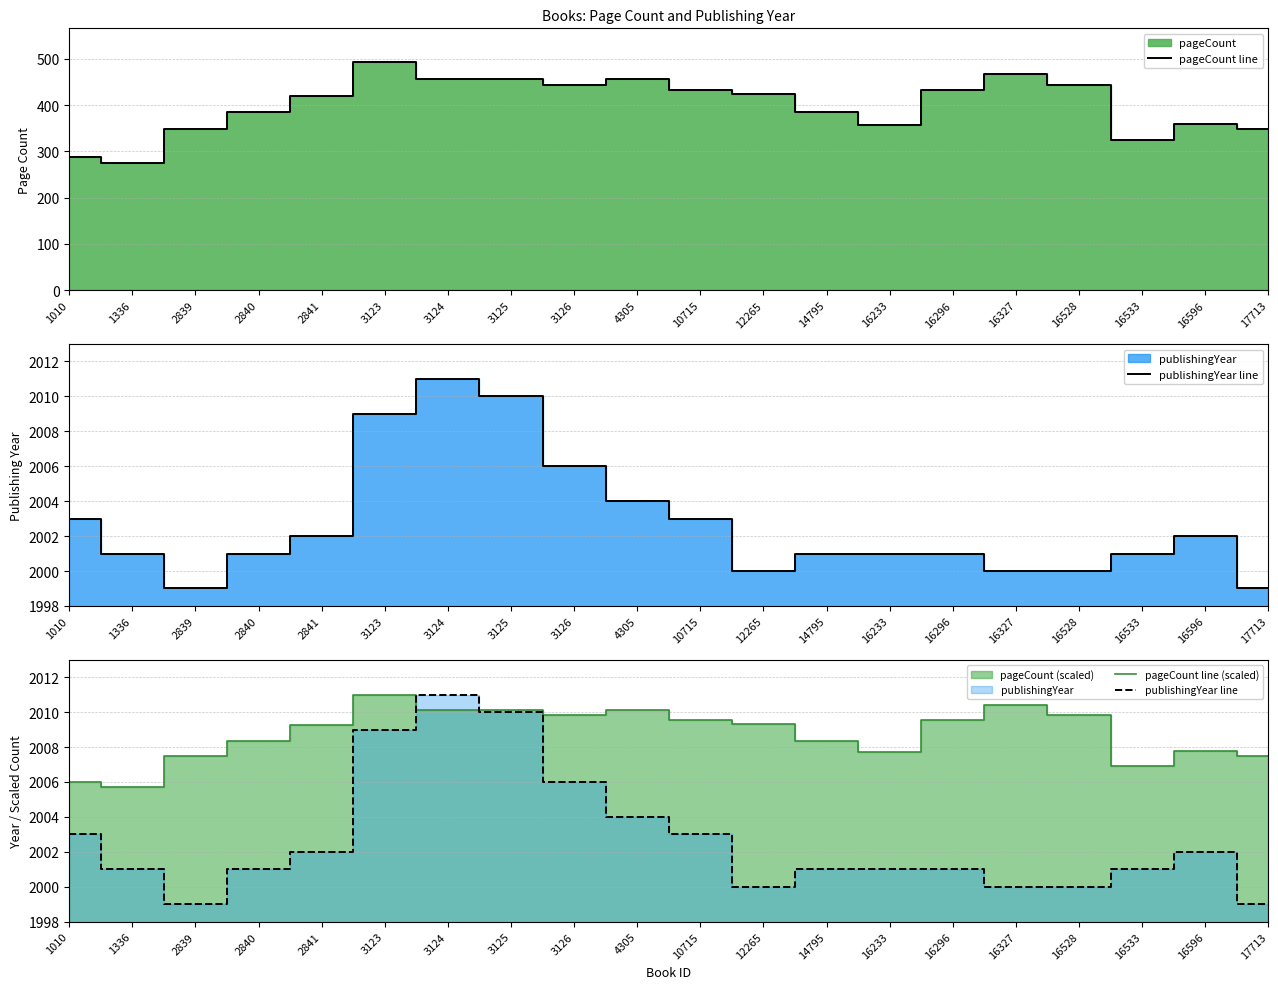

The publishingYear line series shows 570.0 at 3123. True or false?

False